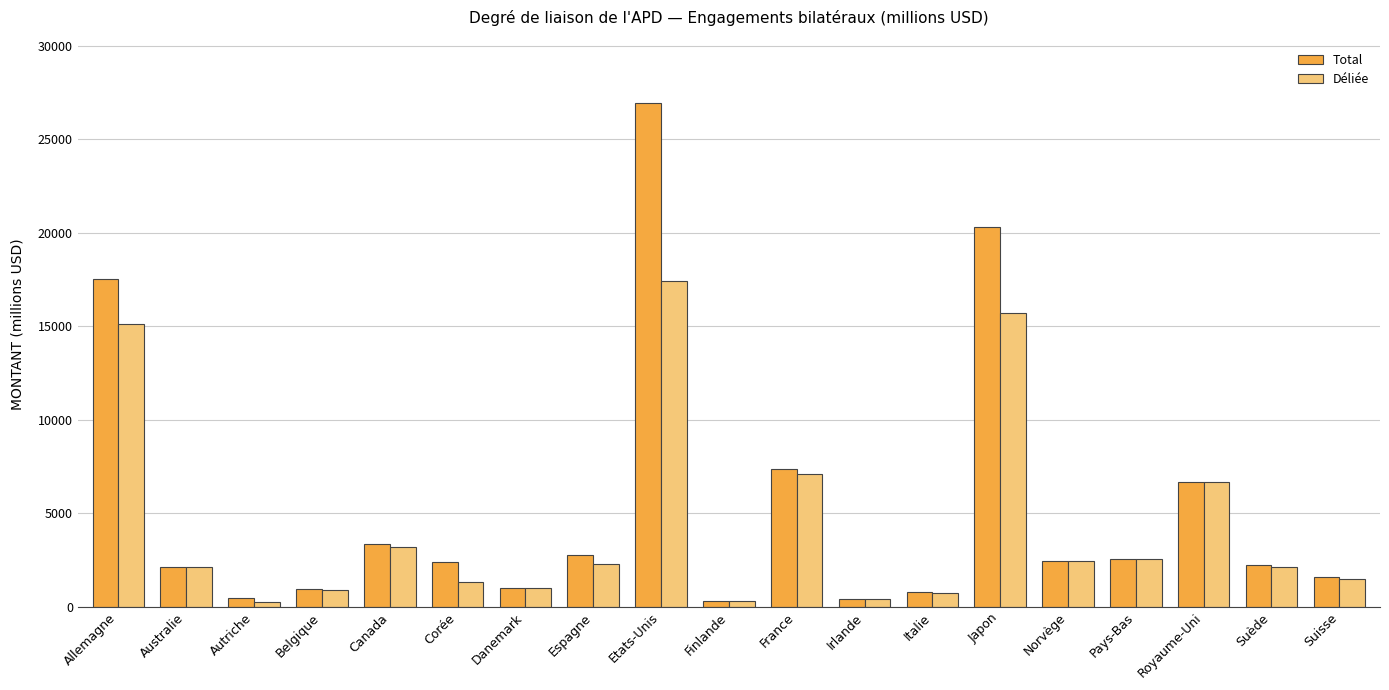

List the series in order of their peak value, lowest first.

Déliée, Total